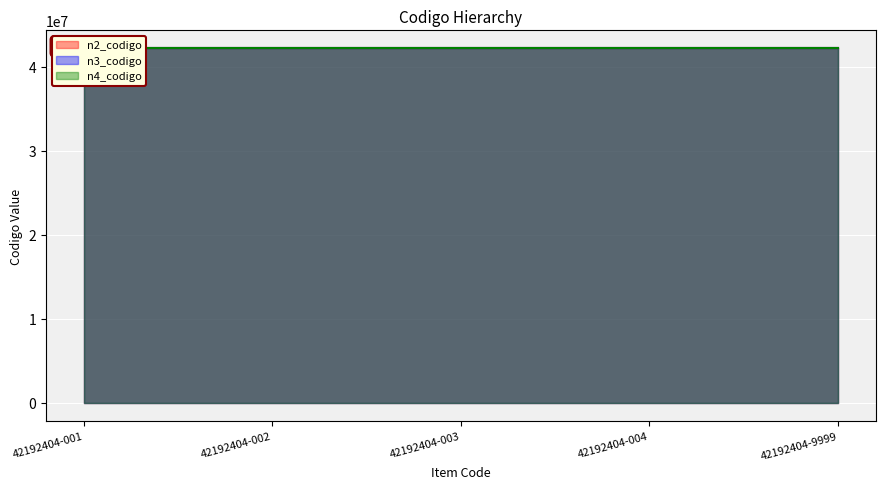

Rank the categories by n2_codigo value from lowest to highest.

42192404-001, 42192404-002, 42192404-003, 42192404-004, 42192404-9999